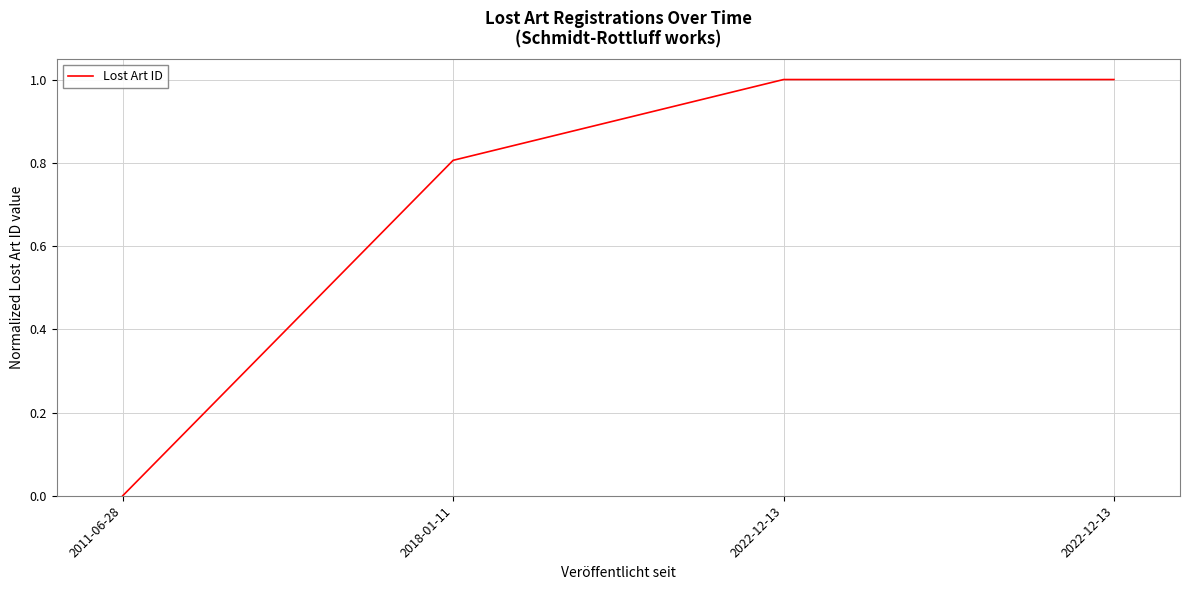

Reading left to right, list all the values displayed in this chart.

2011-06-28=0.0	2018-01-11=0.8	2022-12-13=1.0	2022-12-13=1.0